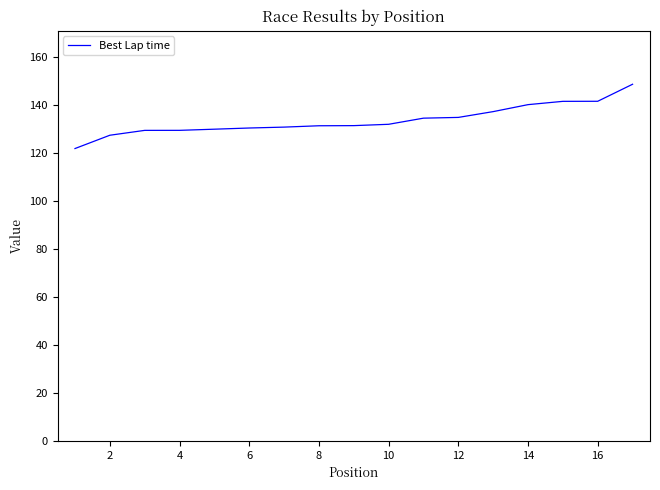

What is the smallest value displayed?

122.0